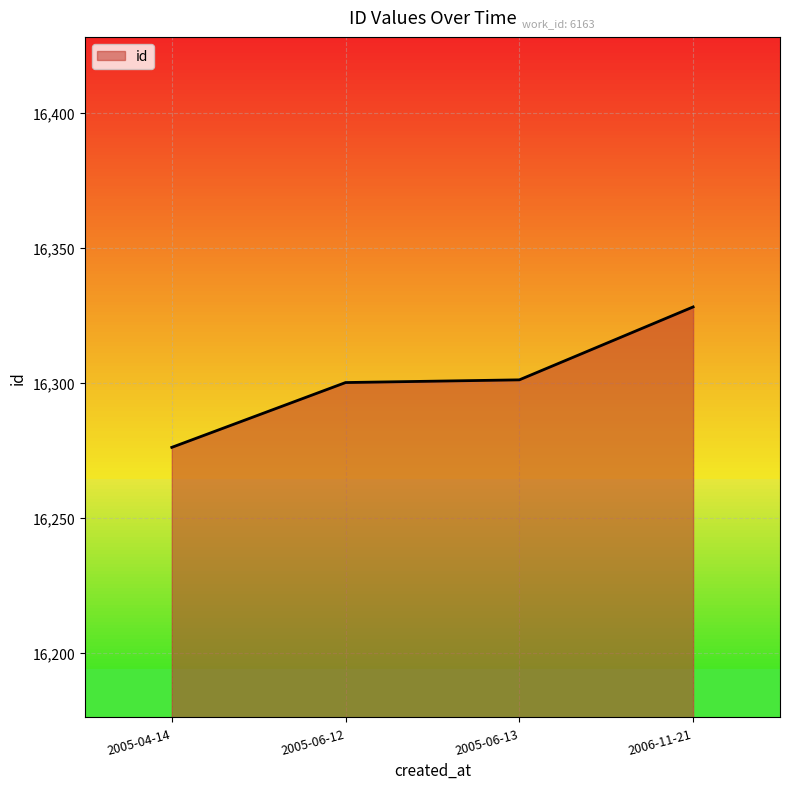

What is the difference between the second highest and minimum values?

25